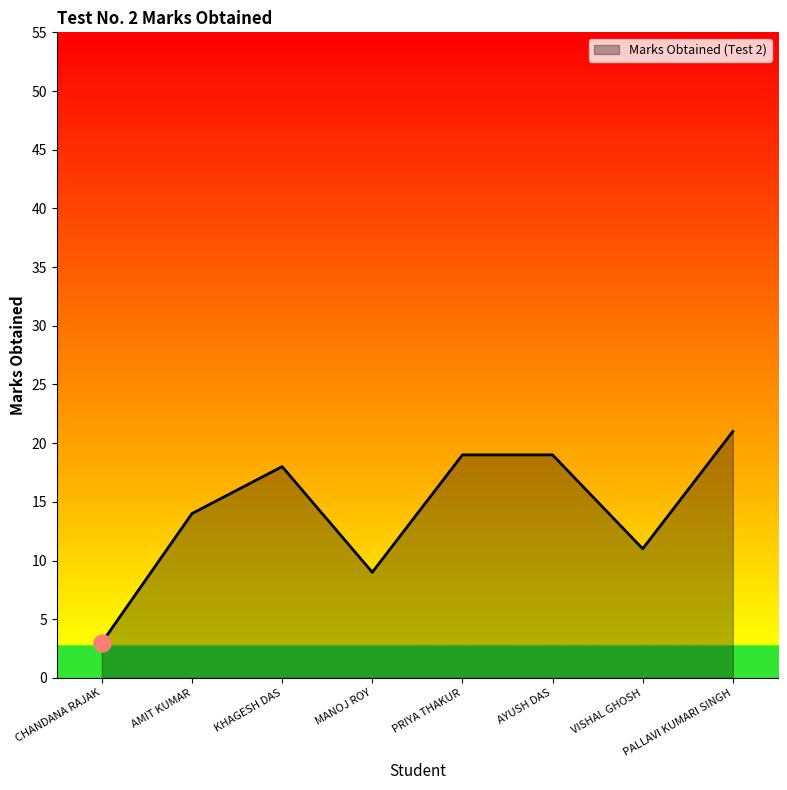

Which has a higher value, AMIT KUMAR or PRIYA THAKUR?

PRIYA THAKUR